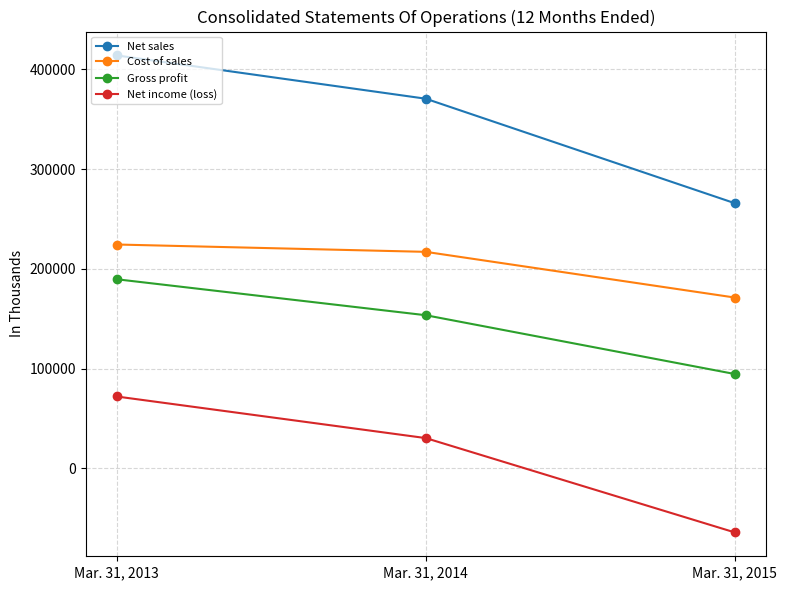

Is this an area chart (filled region under the line)?

No